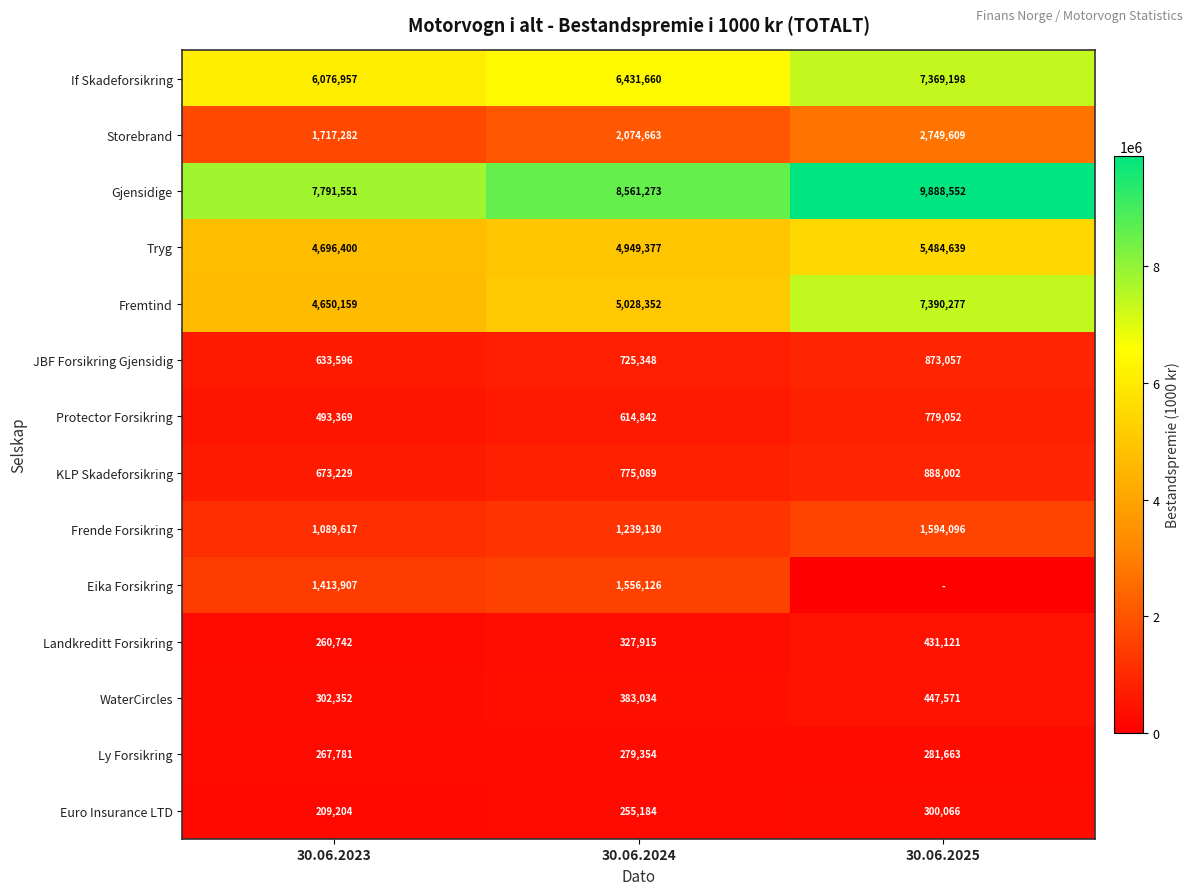

The Storebrand series shows 2074663 at 30.06.2024. True or false?

True